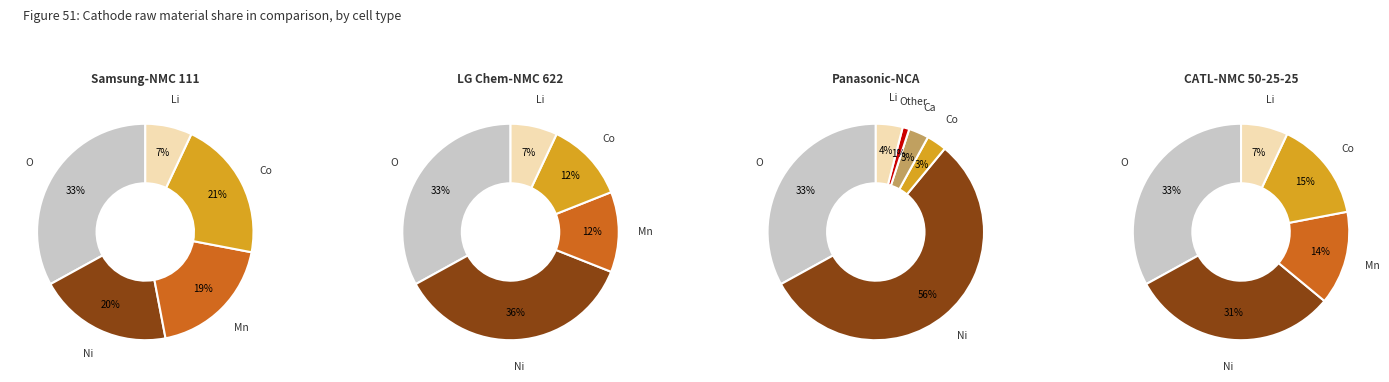

To the nearest percent, what is the difference between the 2 and 1 slice percentages?

15%